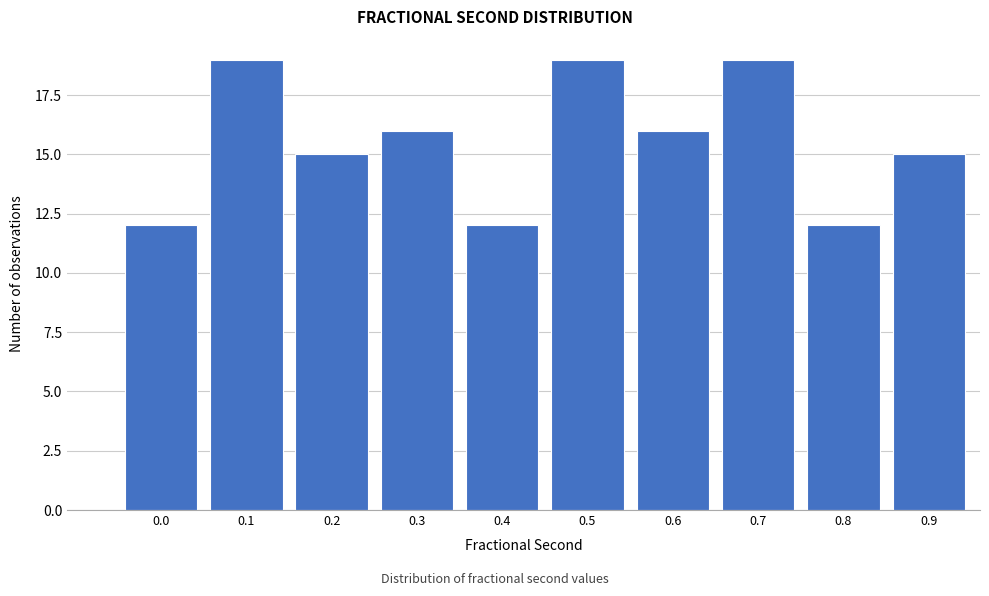

Reading right to left, extract all data points from this chart.

15	12	19	16	19	12	16	15	19	12